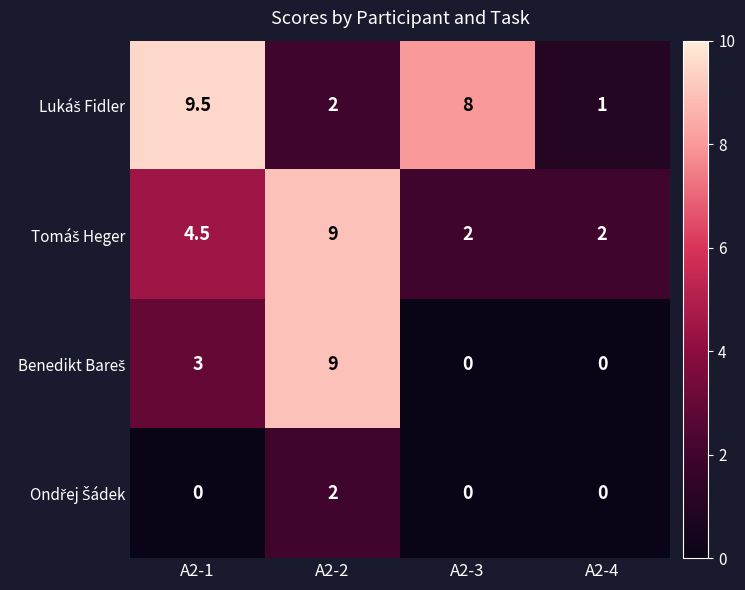

What is the difference between the highest and lowest values at A2-4?

2.0